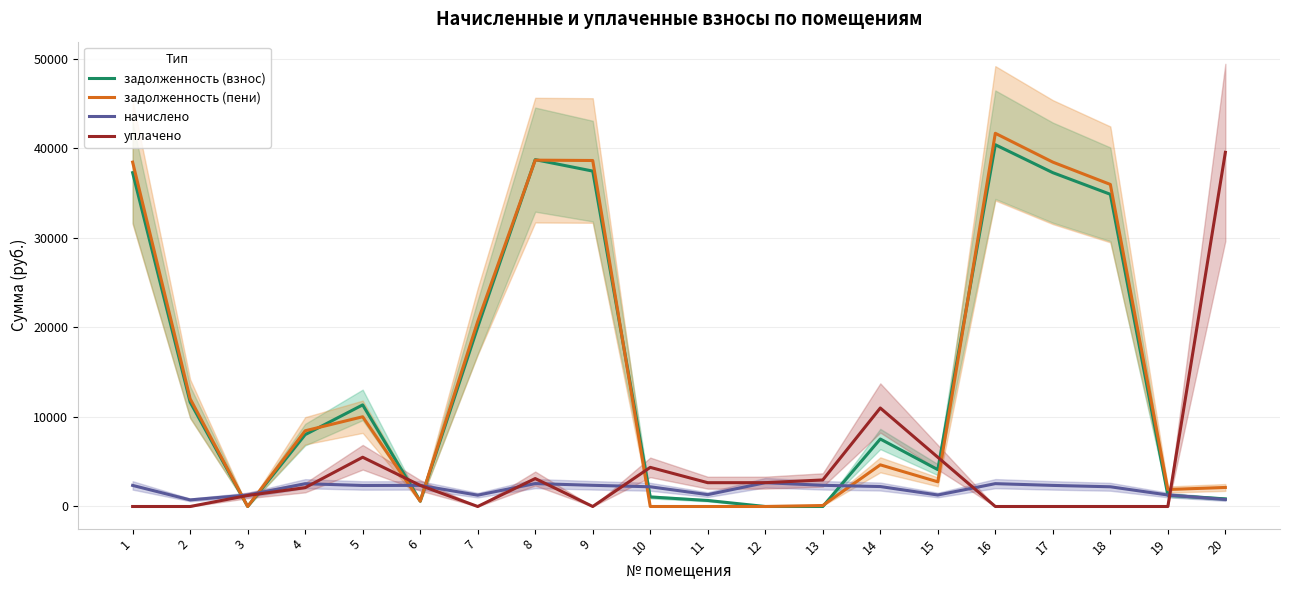

True or false: задолженность (пени) has more than 0 points higher than both neighbors.

True